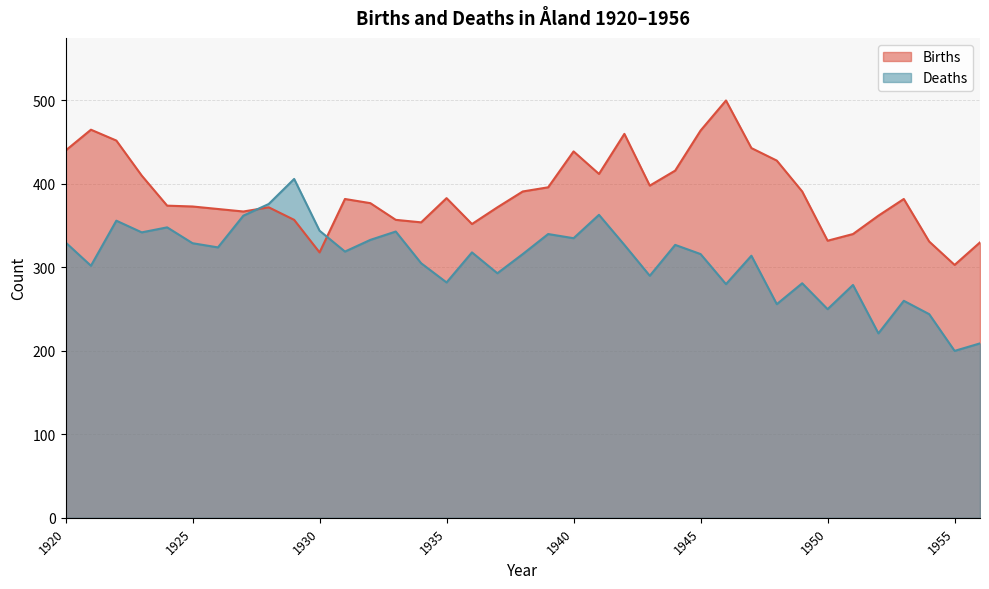

Reading left to right, extract all data points from this chart.

Births: 440	465	452	410	374	373	370	367	372	357	318	382	377	357	354	383	352	372	391	396	439	412	460	398	416	464	500	443	428	391	332	340	362	382	331	303	330
Deaths: 330	302	356	342	348	329	324	362	376	406	344	319	333	343	305	282	318	293	316	340	335	363	327	290	327	316	280	314	256	281	250	279	221	260	244	200	209